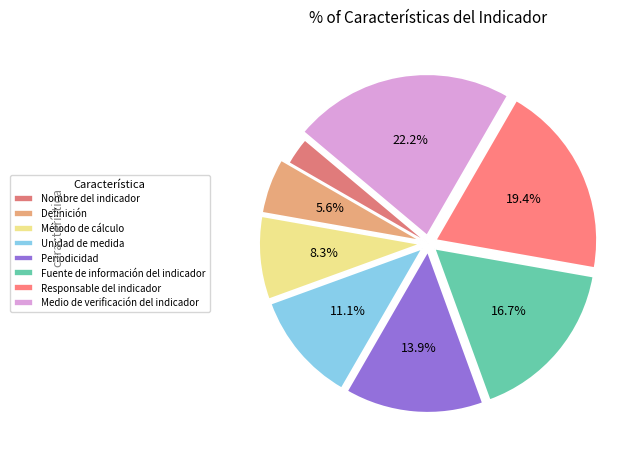

Count the number of slices in the pie.

8